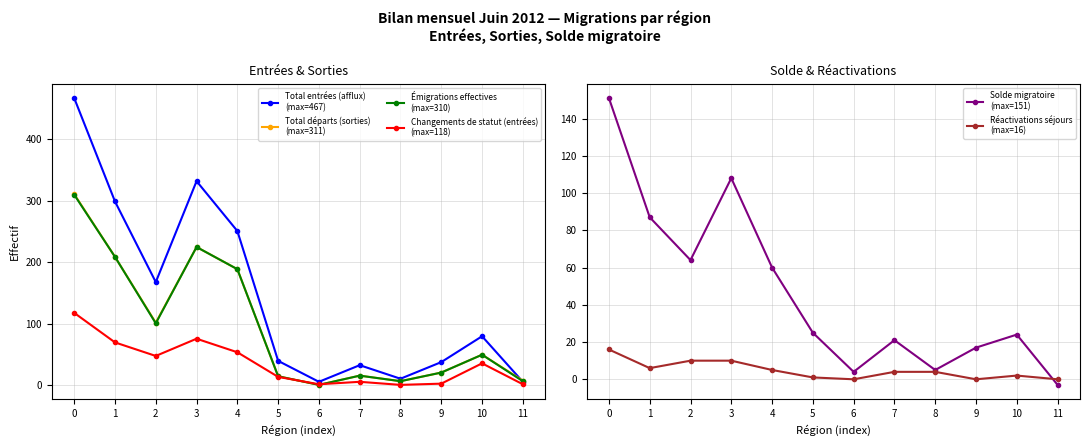

Between which two adjacent categories do Solde migratoire
(max=151) and Changements de statut (entrées)
(max=118) first intersect?

9 and 10